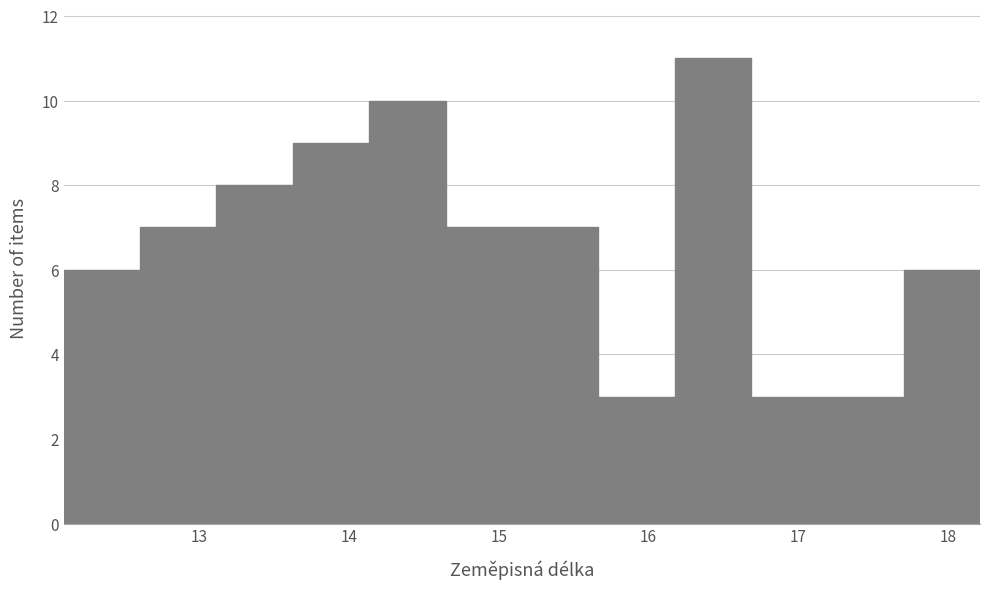

Reading left to right, list every bar in this chart as the range it spans on the x-axis followed by its height. Neither the bar edges nor the heights are printed on the chart, so give them approximately, as read against the axes.

12.1 to 12.6: 6
12.6 to 13.1: 7
13.1 to 13.6: 8
13.6 to 14.1: 9
14.1 to 14.6: 10
14.6 to 15.2: 7
15.2 to 15.7: 7
15.7 to 16.2: 3
16.2 to 16.7: 11
16.7 to 17.2: 3
17.2 to 17.7: 3
17.7 to 18.2: 6